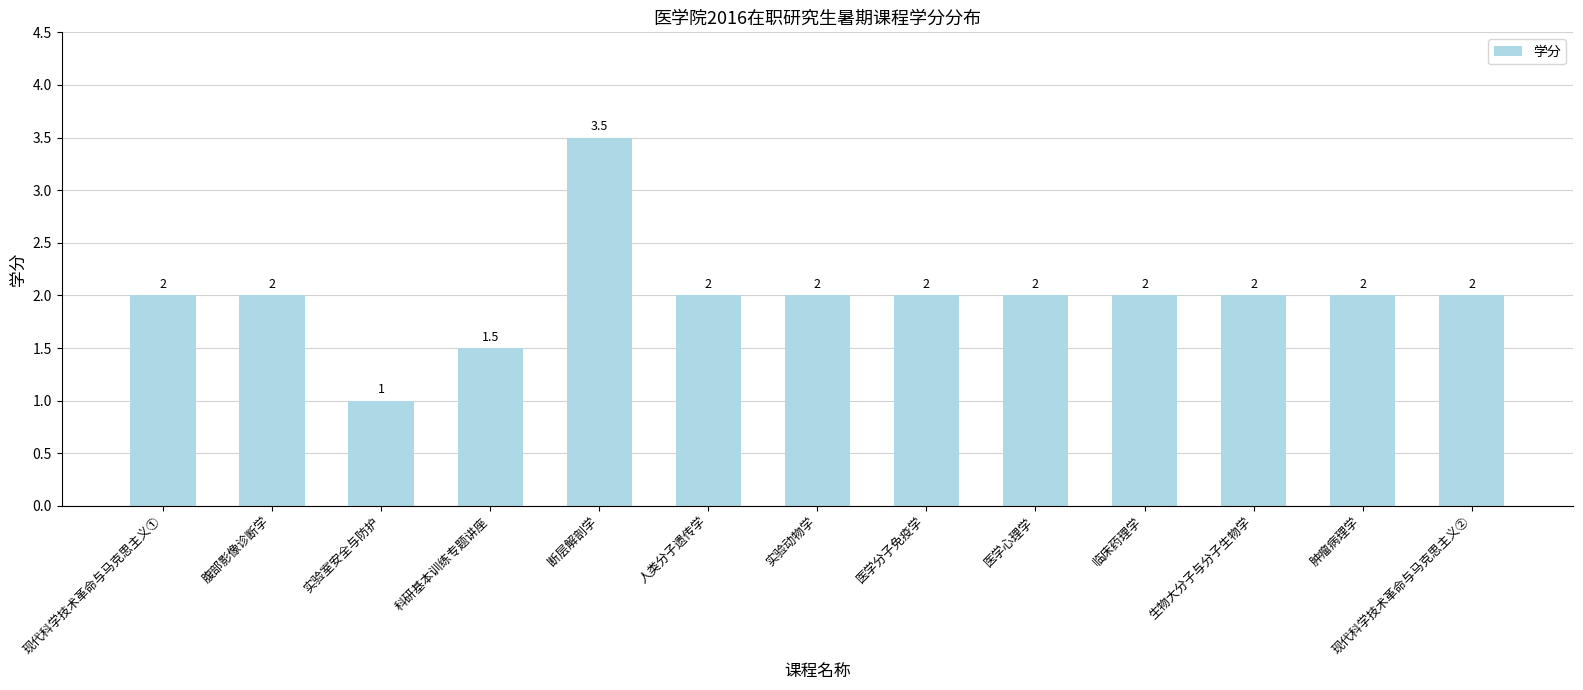

How many data points are less than 2?

2